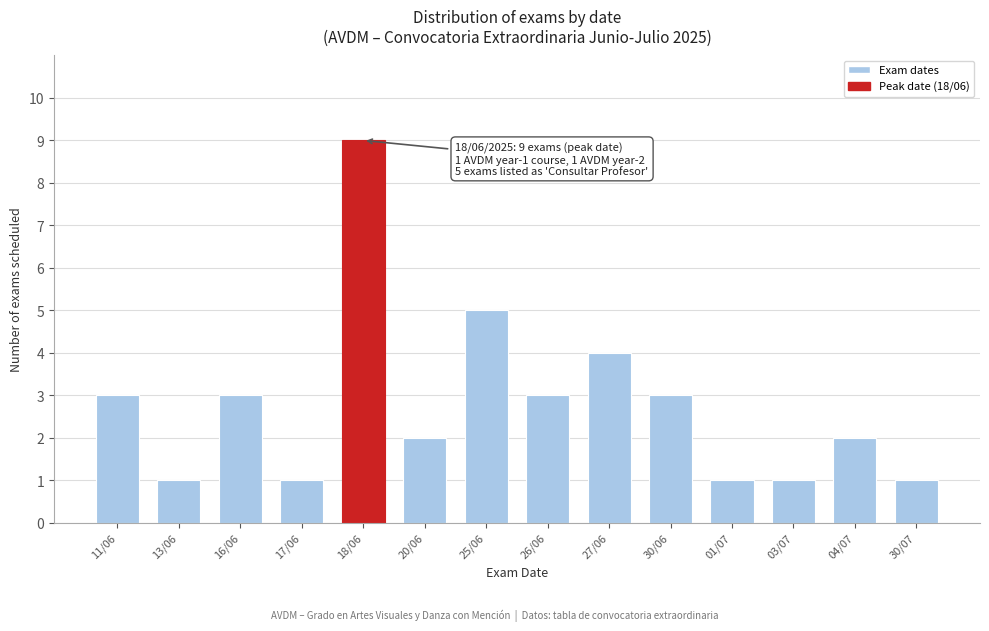

Reading left to right, list all the values displayed in this chart.

11/06=3	13/06=1	16/06=3	17/06=1	18/06=9	20/06=2	25/06=5	26/06=3	27/06=4	30/06=3	01/07=1	03/07=1	04/07=2	30/07=1